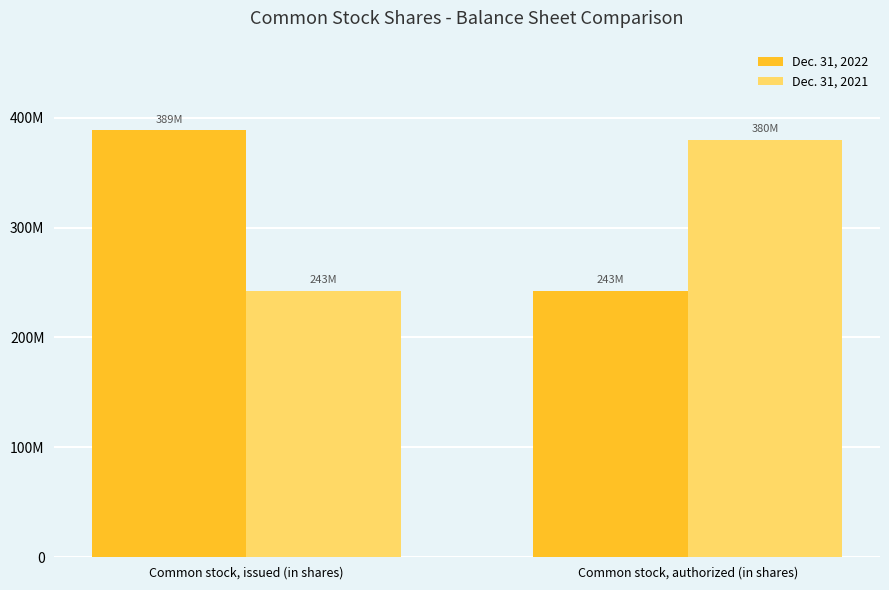

Reading left to right, transcribe all the data shown in this chart.

Dec. 31, 2022: Common stock, issued (in shares)=388511138	Common stock, authorized (in shares)=242647604
Dec. 31, 2021: Common stock, issued (in shares)=242647604	Common stock, authorized (in shares)=380000000